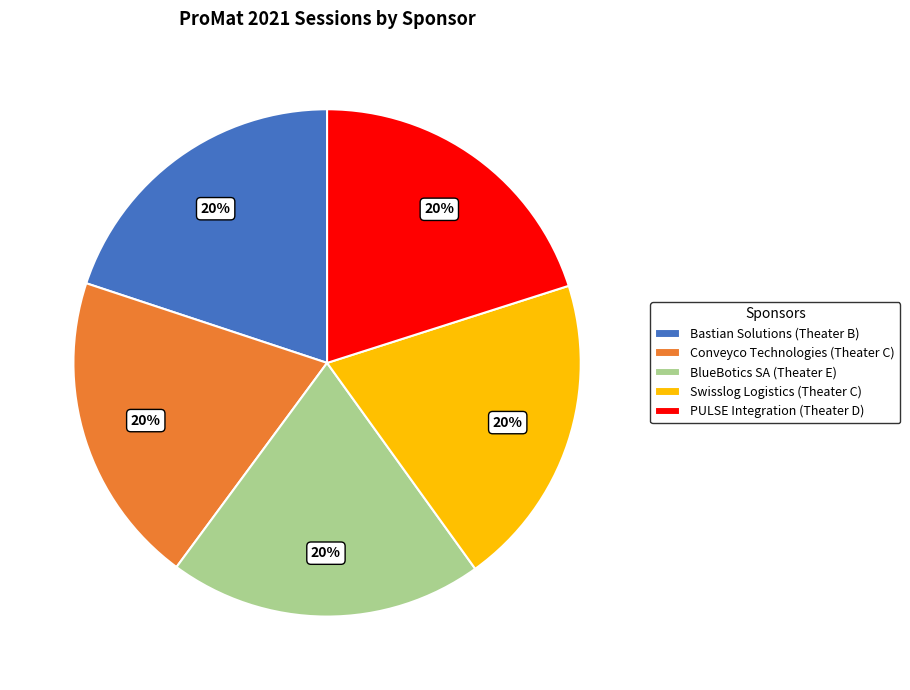

To the nearest percent, what is the combined percentage of Bastian Solutions (Theater B) and Swisslog Logistics (Theater C)?

40%